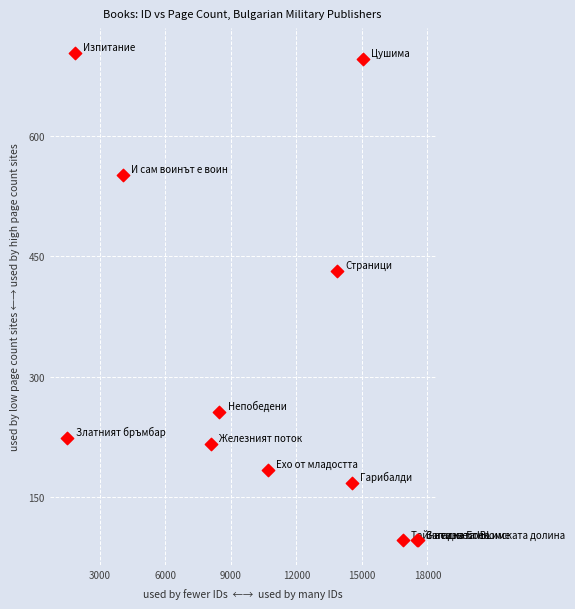

What Y value in the scatter plot is closest to 400?

432